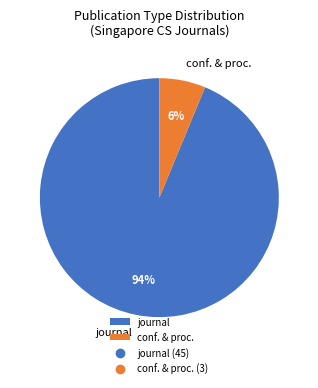

To the nearest percent, what is the average slice percentage?

50%